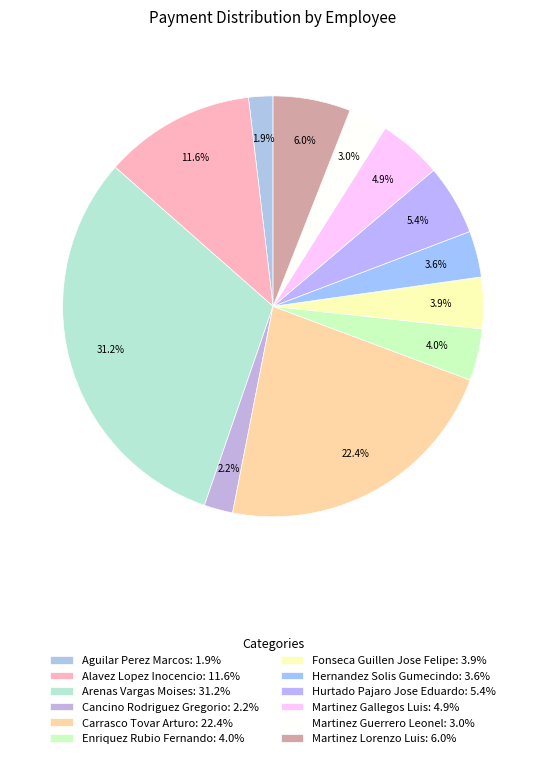

How many segments does this pie chart have?

12